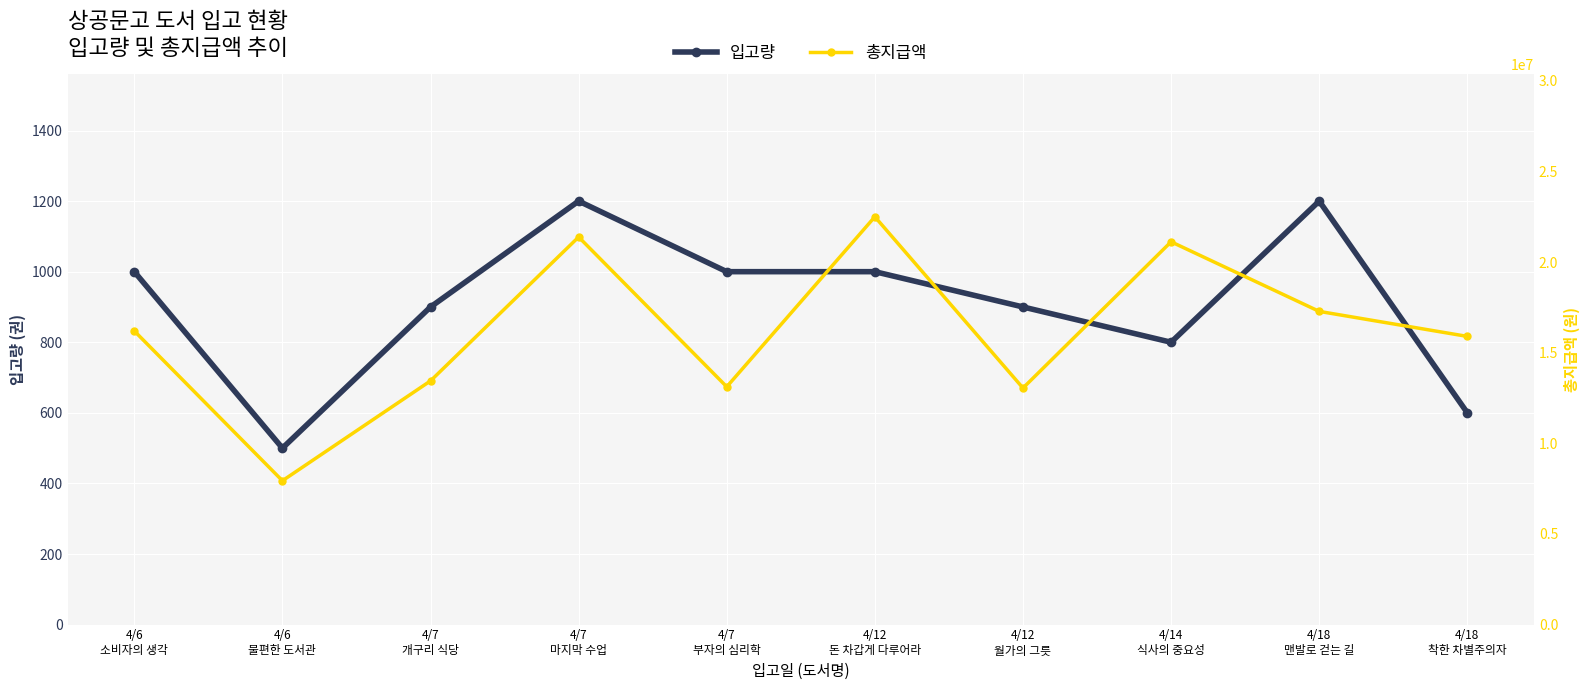

What is the total value across all series at 4/12
월가의 그릇?

13050900